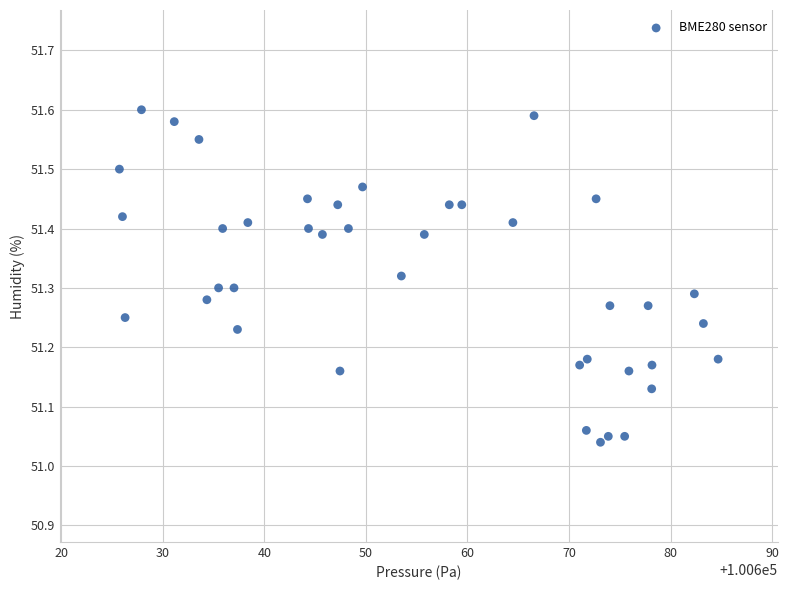

What is the range of X values (max minus min)?

58.9